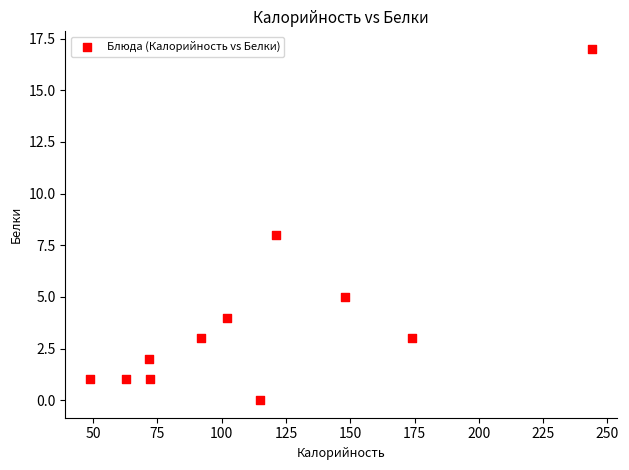

What is the range of Y values (max minus min)?

17